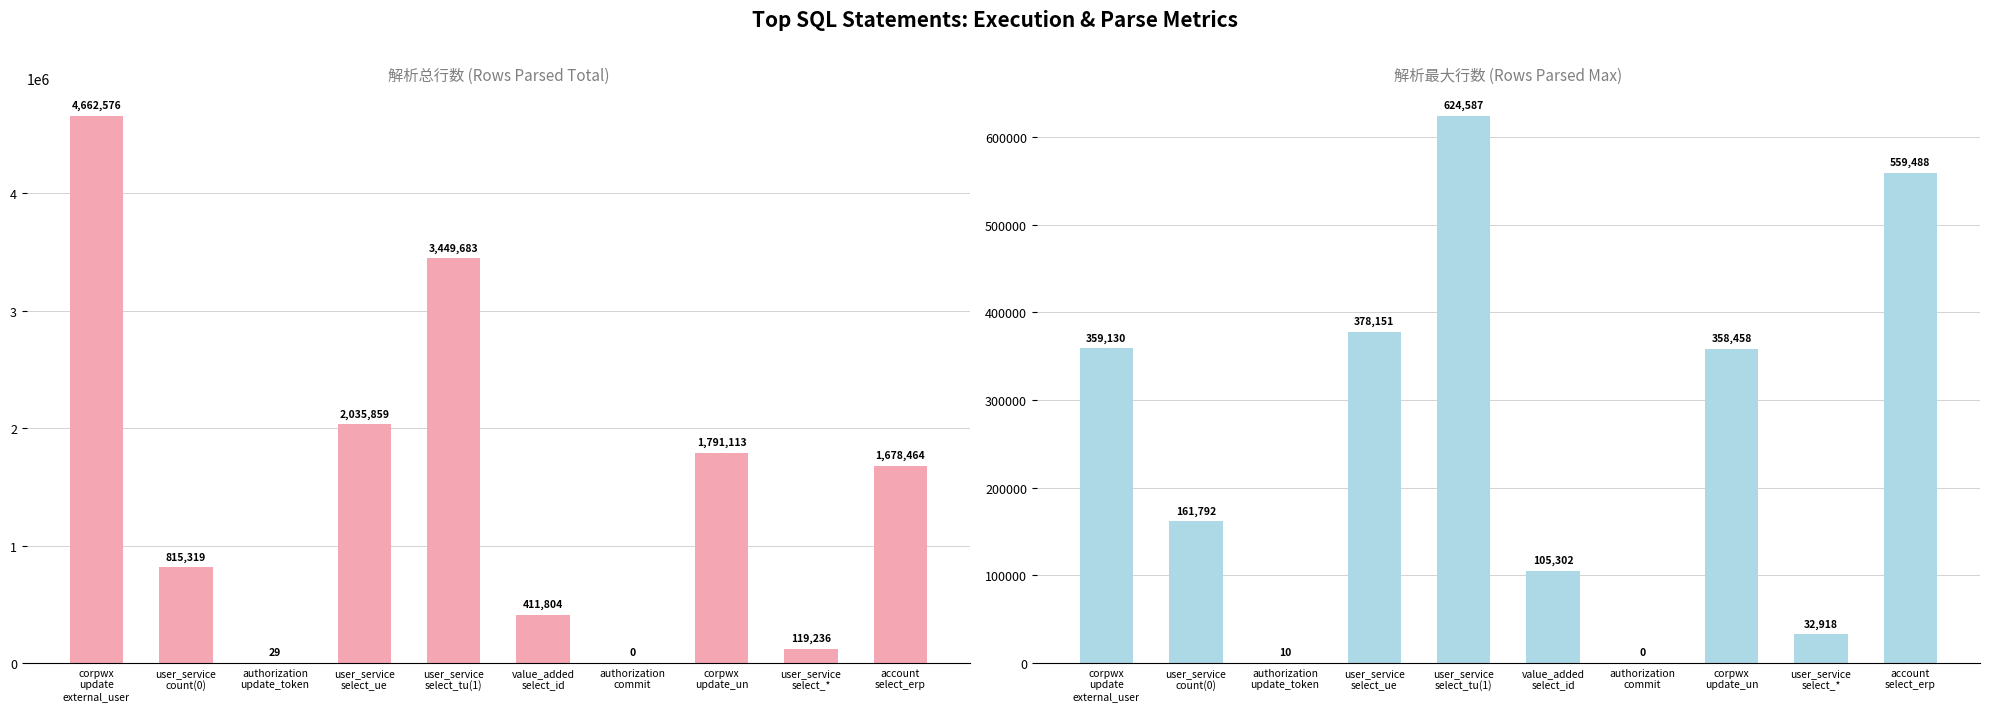

Between account
select_erp and authorization
commit, which is larger?

account
select_erp